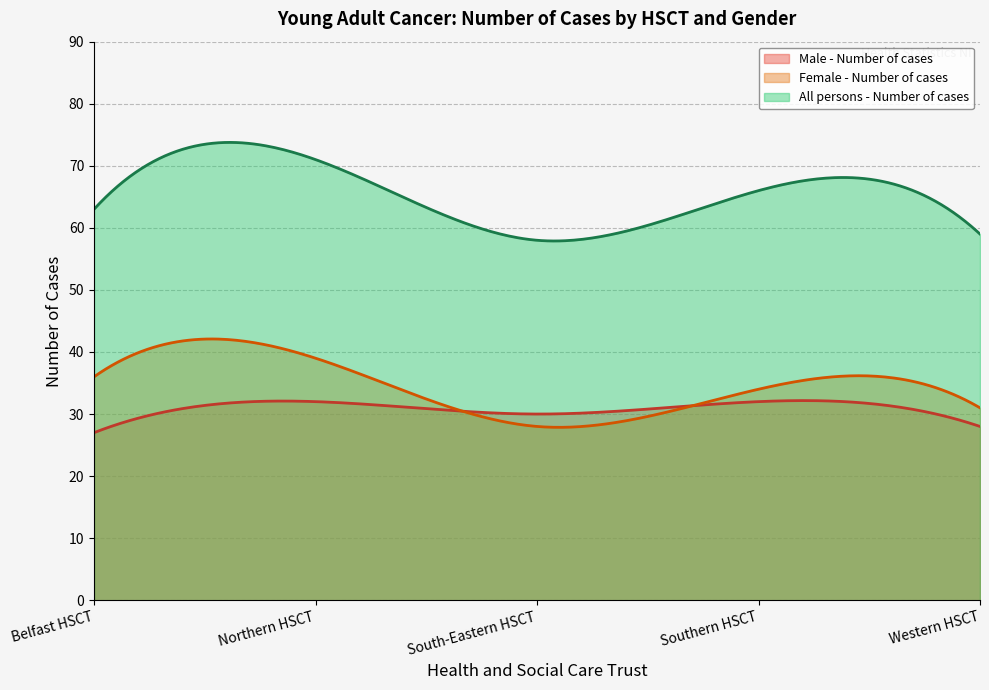

Where is Female - Number of cases nearest to the value 33?

Southern HSCT